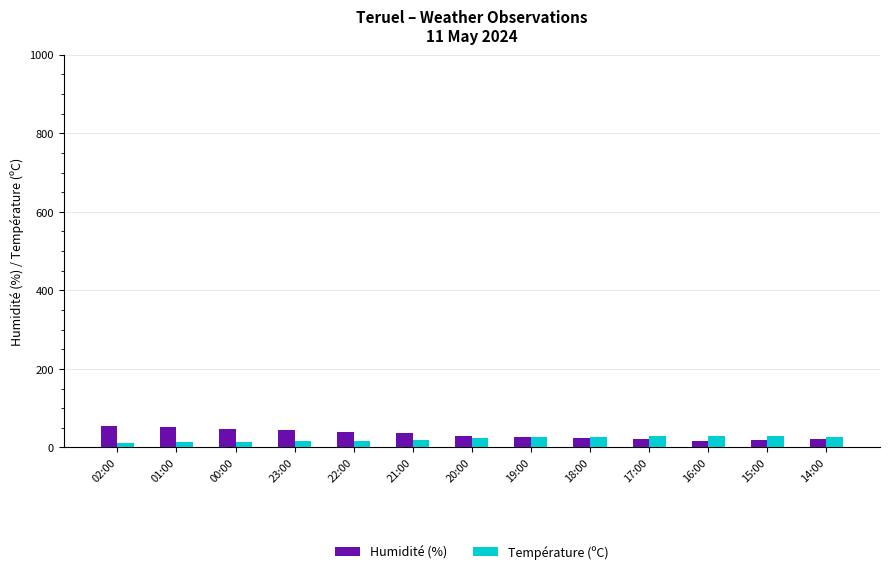

Which series has the largest range (max minus min)?

Humidité (%)